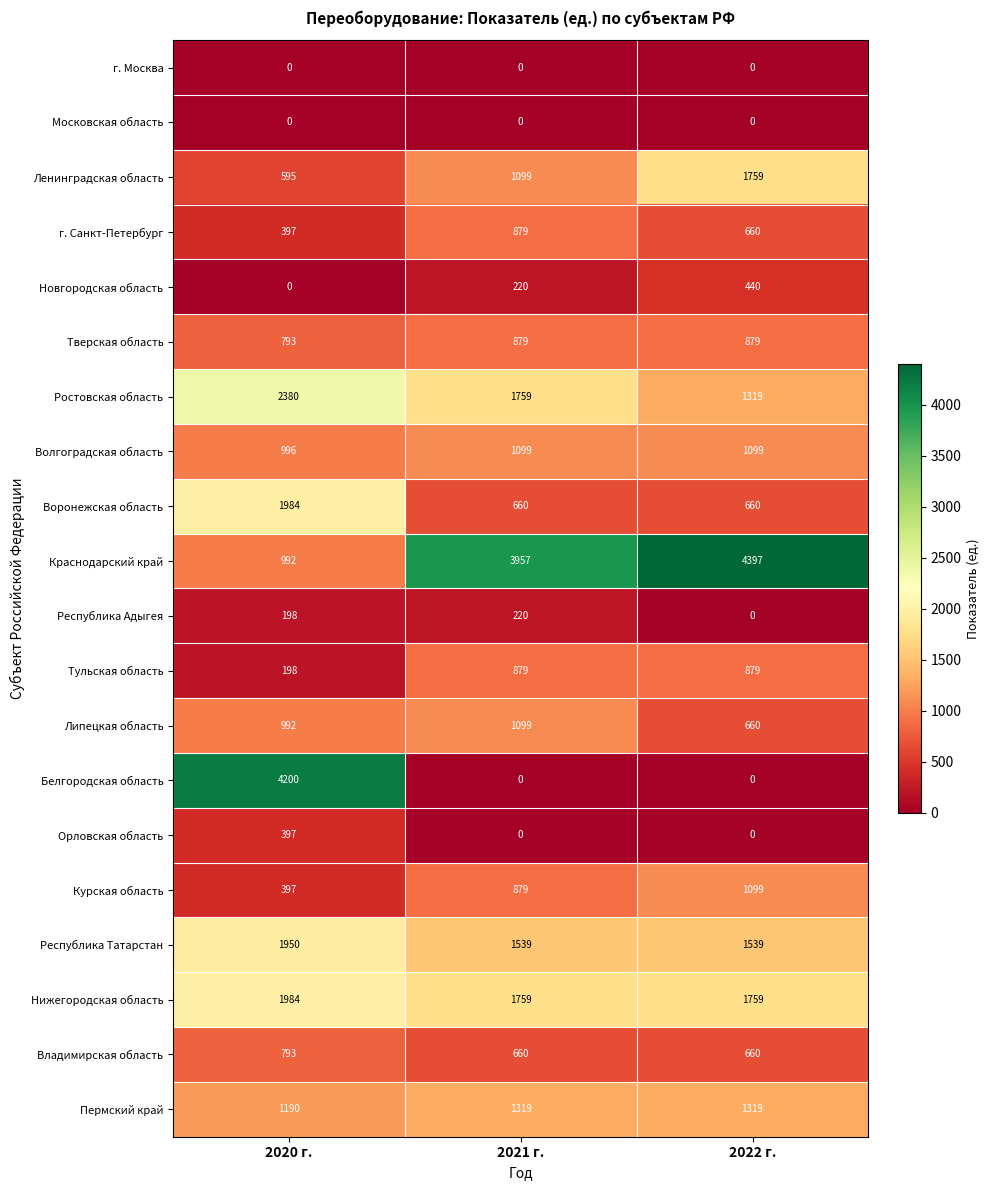

What is the average value of the Ростовская область series?

1819